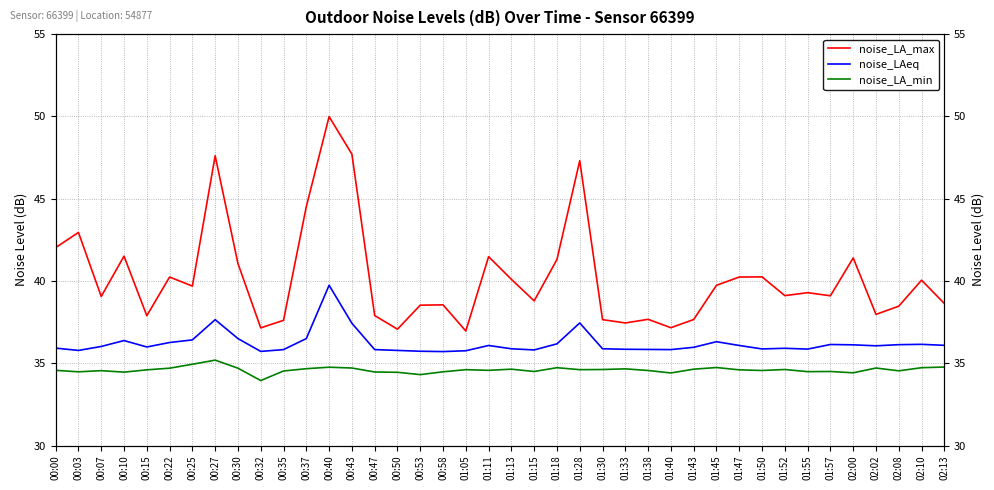

Rank the series by their average value, from lowest to highest.

noise_LA_min, noise_LAeq, noise_LA_max